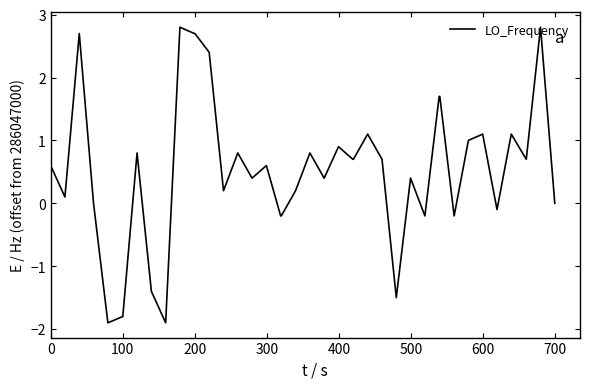

What is the difference between the maximum and minimum values?

4.7